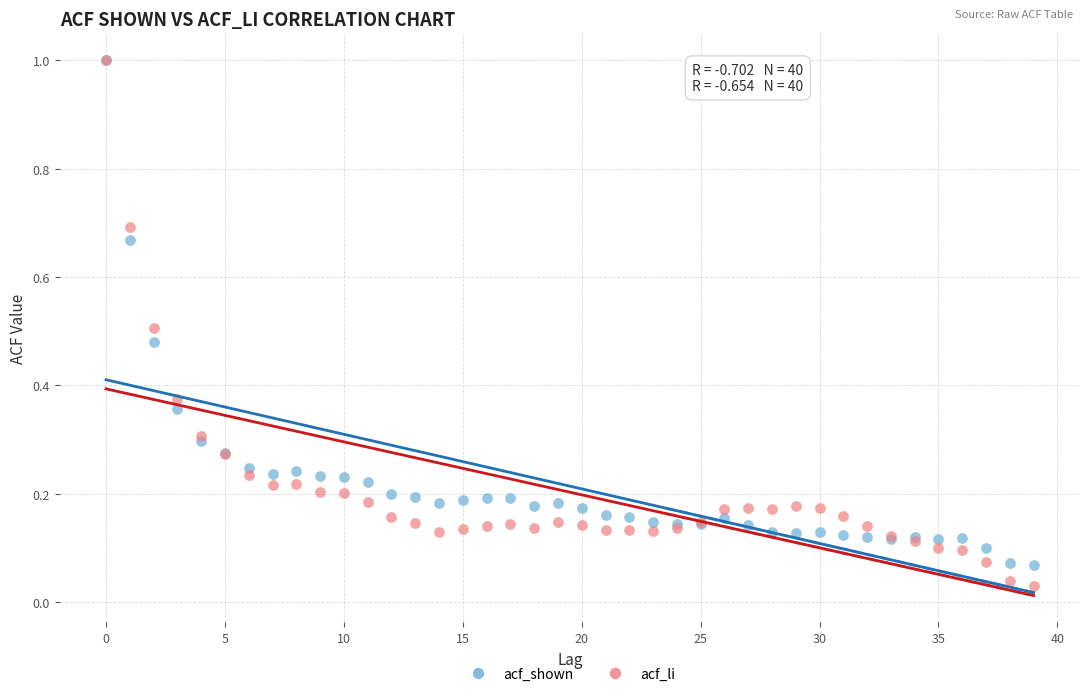

What are all the series names shown in the legend?

acf_shown, acf_li